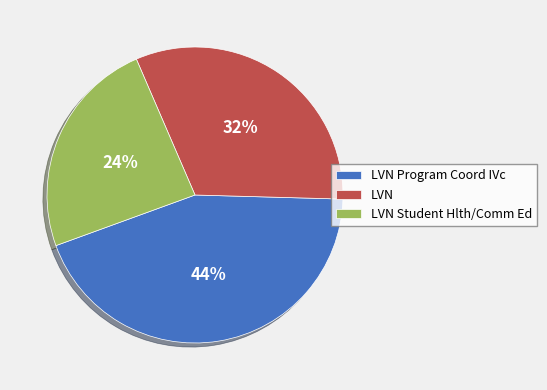

To the nearest percent, what is the difference between the LVN Student Hlth/Comm Ed and LVN slice percentages?

8%